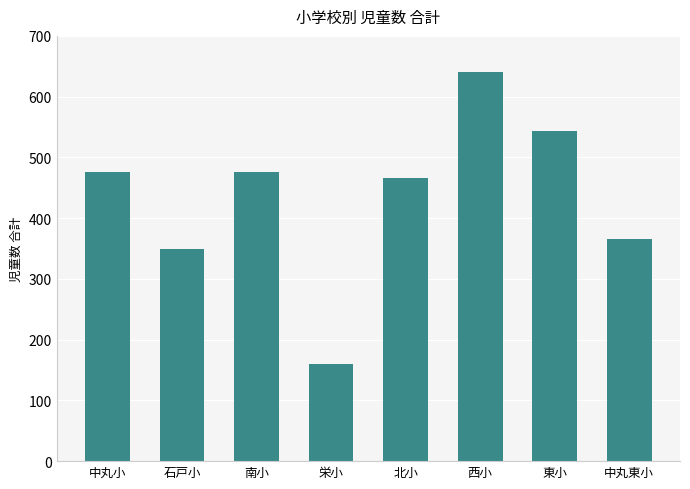

What is the value of the 5th bar from the left?

466